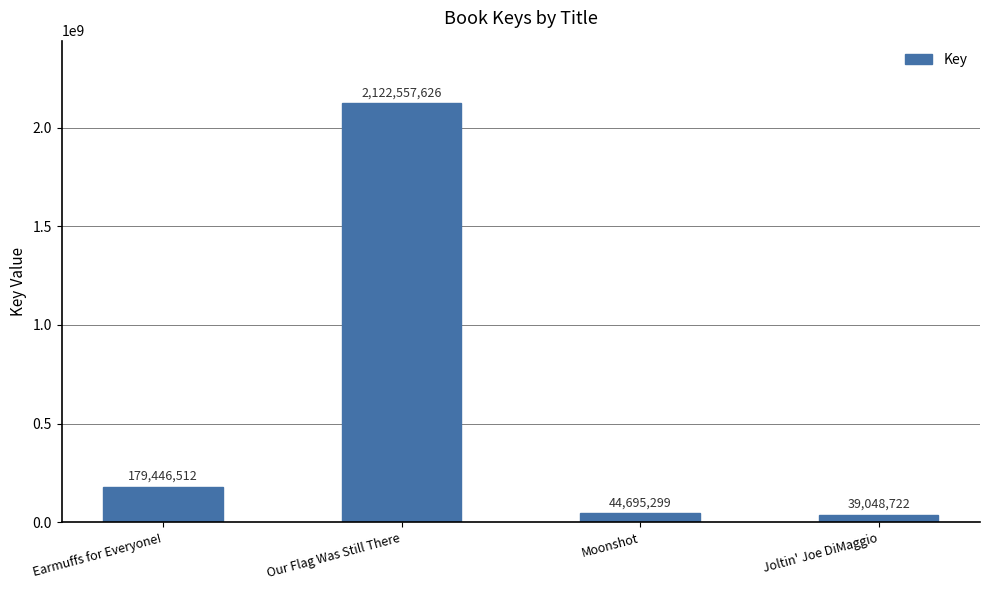

At which category does the chart reach its minimum across all series?

Joltin' Joe DiMaggio